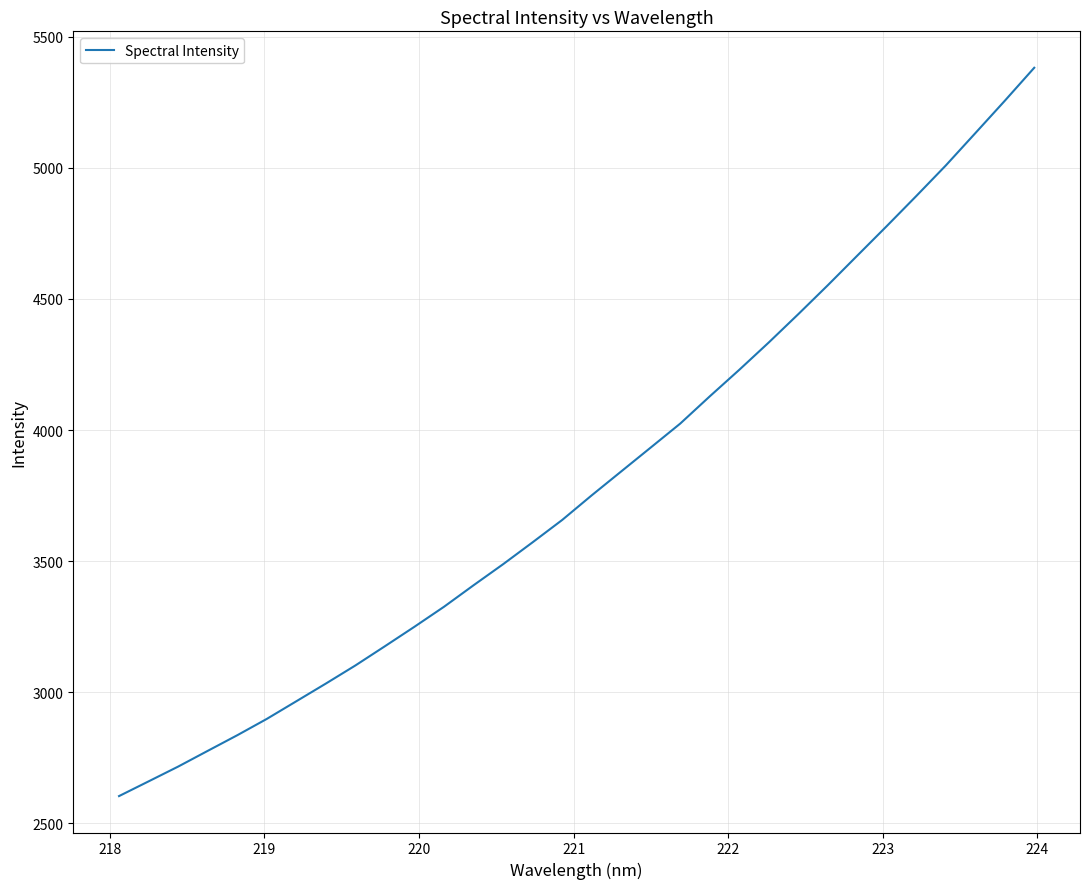

What is the difference between the second highest and minimum values?

2651.5